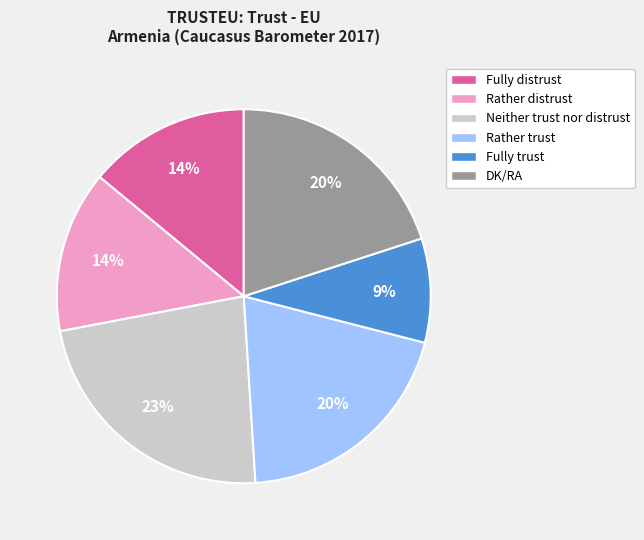

Count the number of slices in the pie.

6